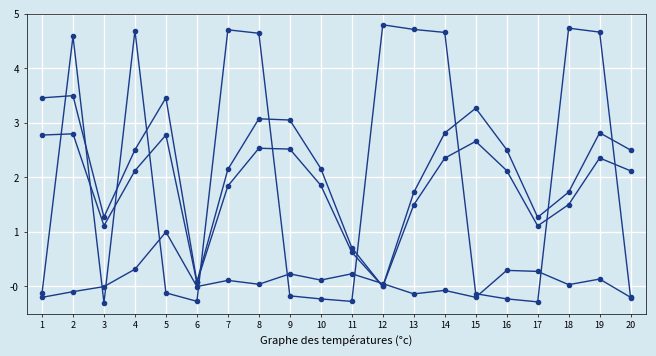

The scan_angle series shows 0.5 at 7. True or false?

False